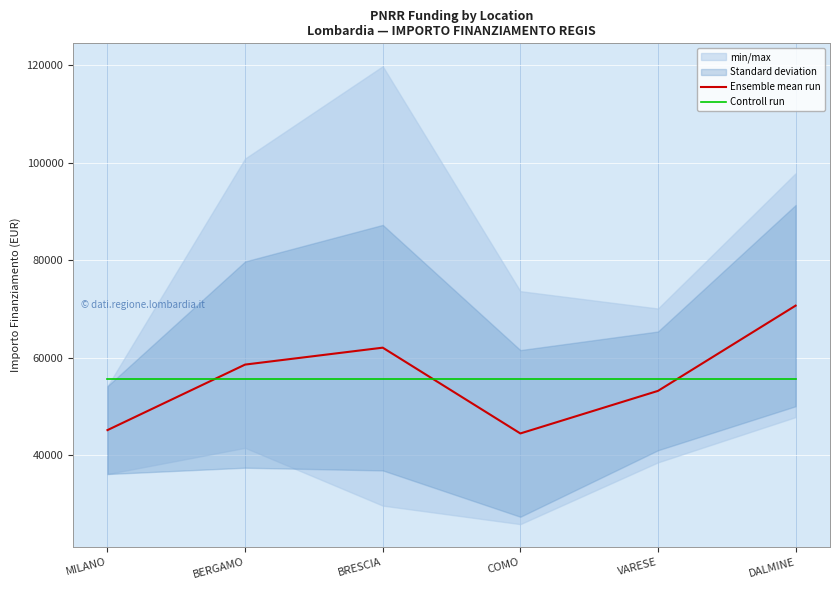

Which series has the largest total across all categories?

Ensemble mean run